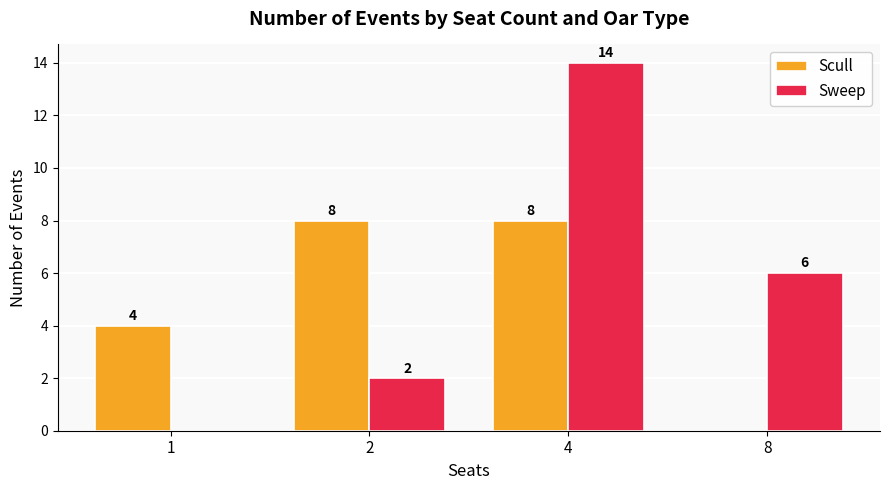

Are the bars grouped side by side (vs. stacked)?

Yes